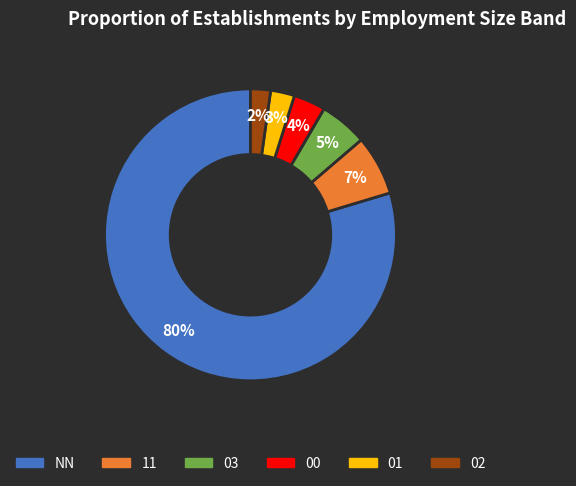

Combined, do 01 and 02 account for over 50%?

No